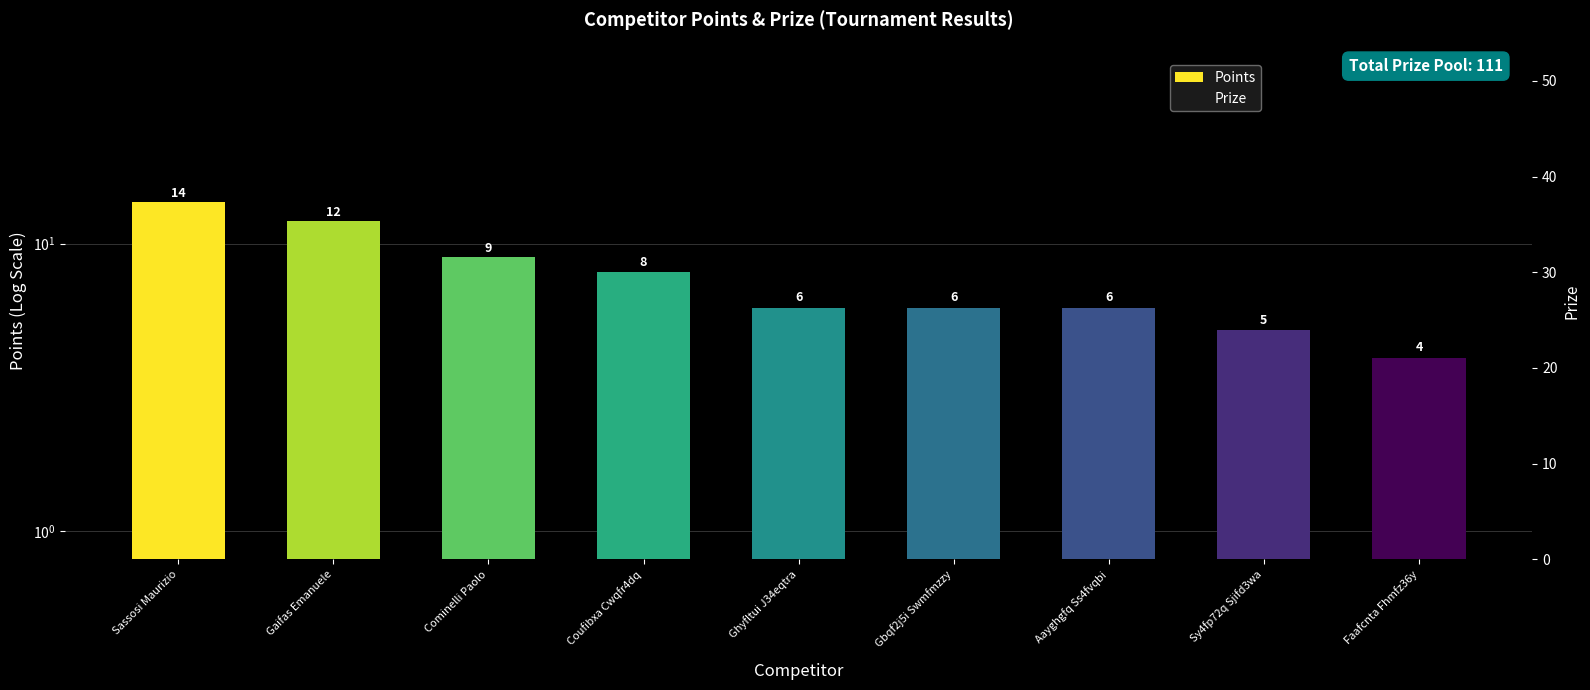

At which label does Points reach its minimum?

Faafcnta Fhmfz36y